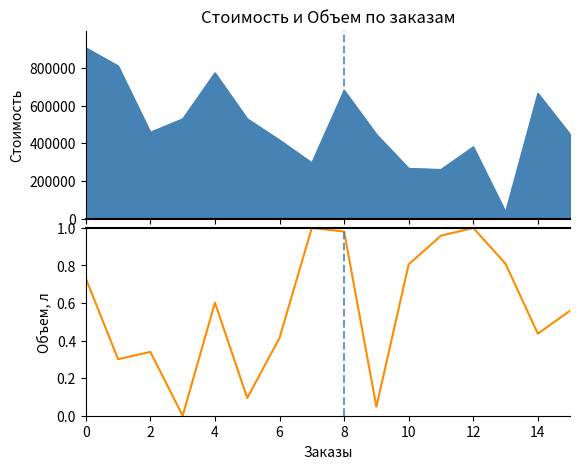

Reading left to right, what are all the values shown in this chart?

0.7	0.3	0.3	0.0	0.6	0.1	0.4	1.0	1.0	0.0	0.8	1.0	1.0	0.8	0.4	0.6